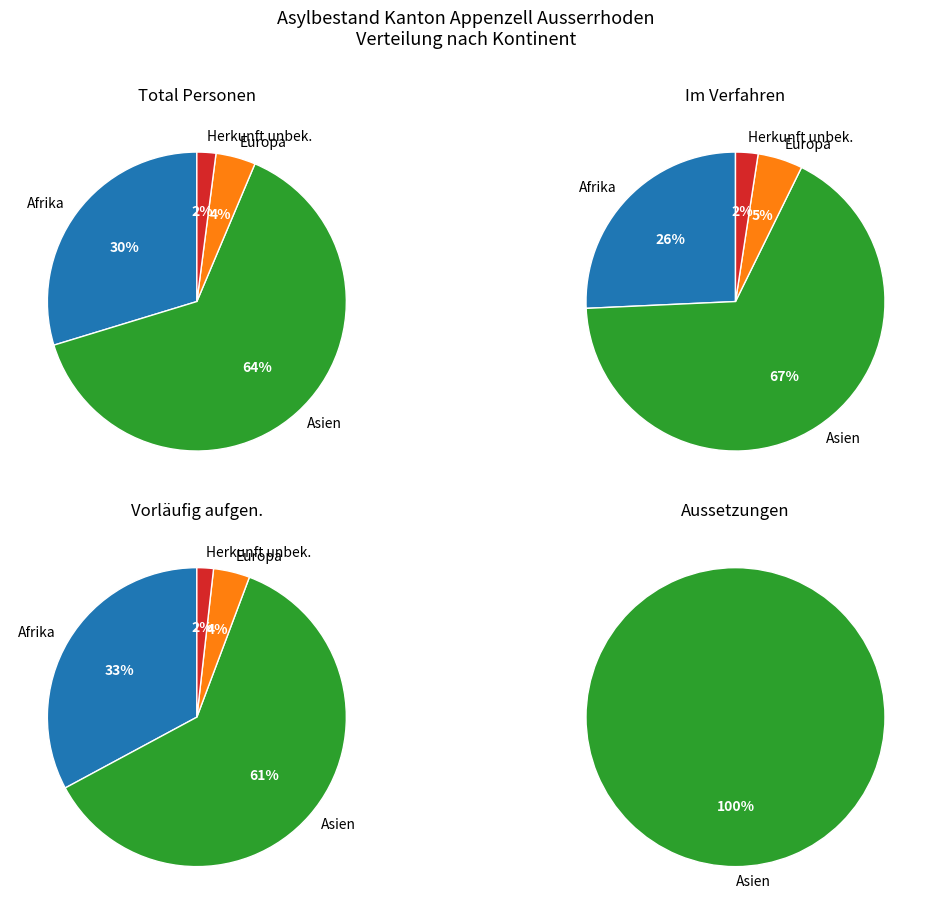

To the nearest percent, what is the difference between the largest and smallest slice percentages?

62%